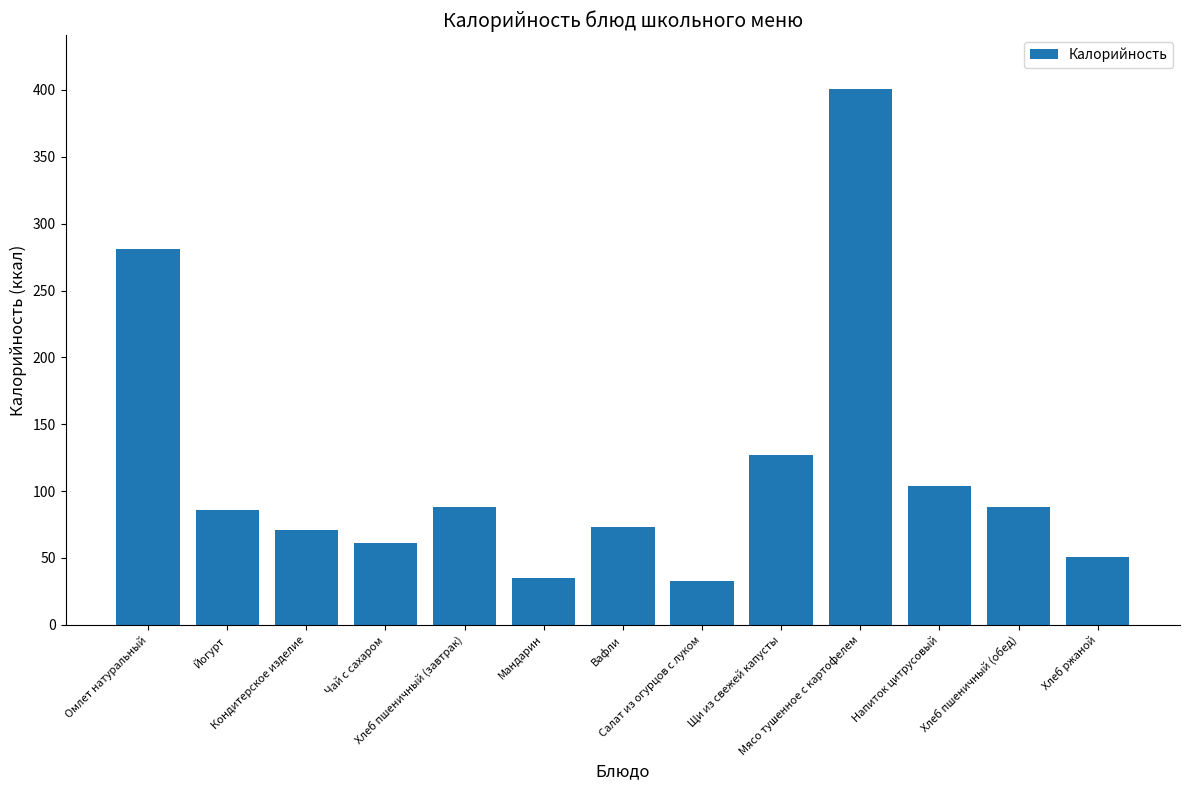

What is the smallest value displayed?

33